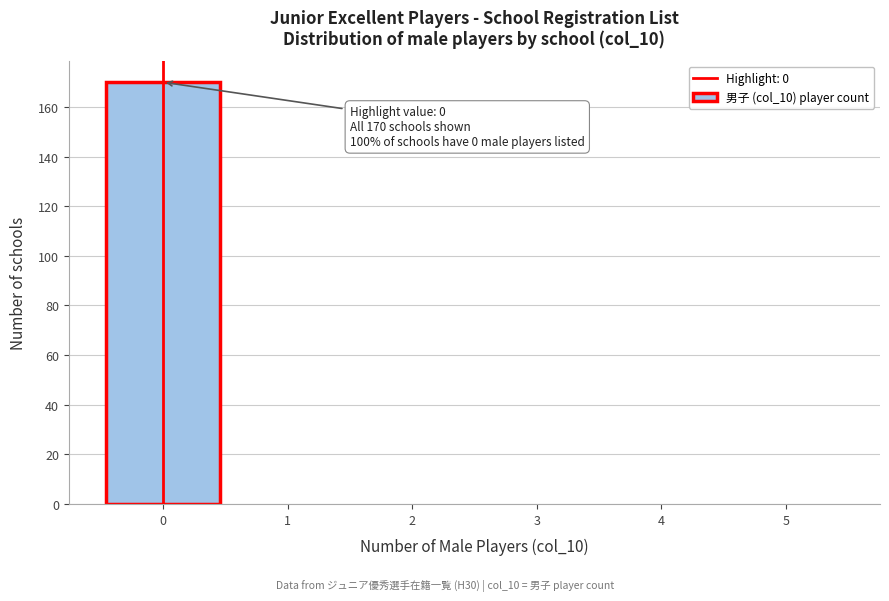

Which range on the x-axis has the tallest bar?

-0.5 to 0.5